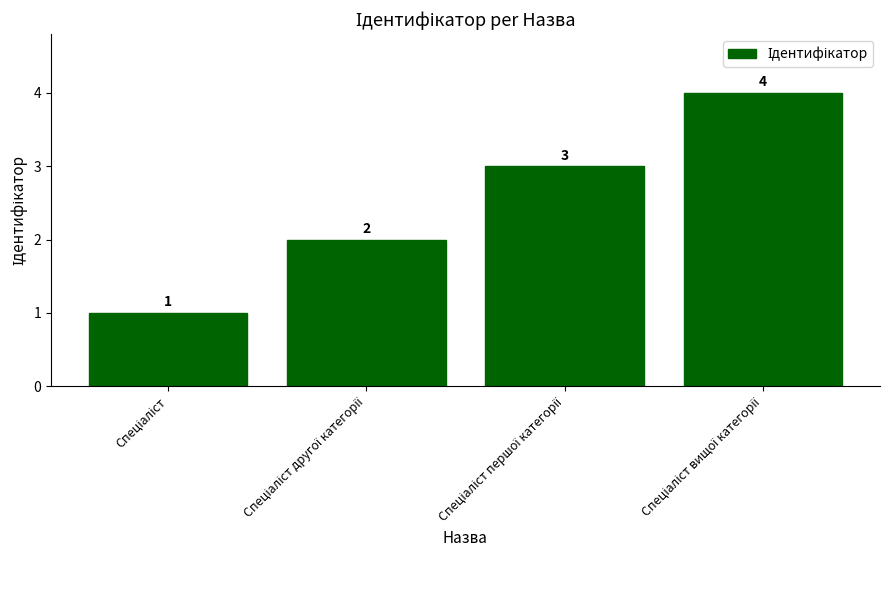

What is the maximum value shown in the chart?

4